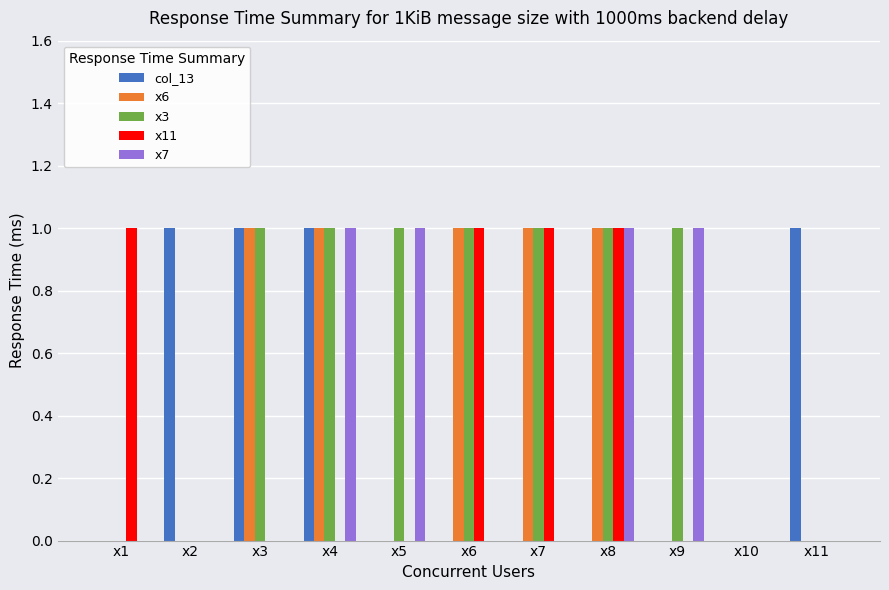

The value of x6 at x11 is 0. True or false?

True